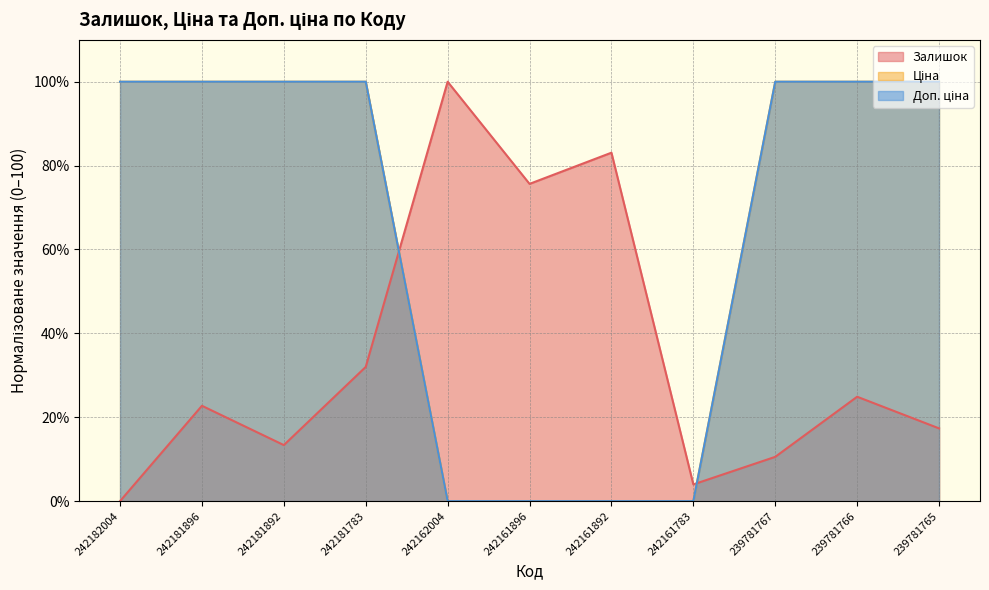

Reading right to left, list all the values displayed in this chart.

Залишок: 239781765=17.3	239781766=24.9	239781767=10.6	242161783=4.0	242161892=83.1	242161896=75.6	242162004=100.0	242181783=32.0	242181892=13.4	242181896=22.7	242182004=0.0
Ціна: 239781765=100.0	239781766=100.0	239781767=100.0	242161783=0.0	242161892=0.0	242161896=0.0	242162004=0.0	242181783=100.0	242181892=100.0	242181896=100.0	242182004=100.0
Доп. ціна: 239781765=100.0	239781766=100.0	239781767=100.0	242161783=0.0	242161892=0.0	242161896=0.0	242162004=0.0	242181783=100.0	242181892=100.0	242181896=100.0	242182004=100.0